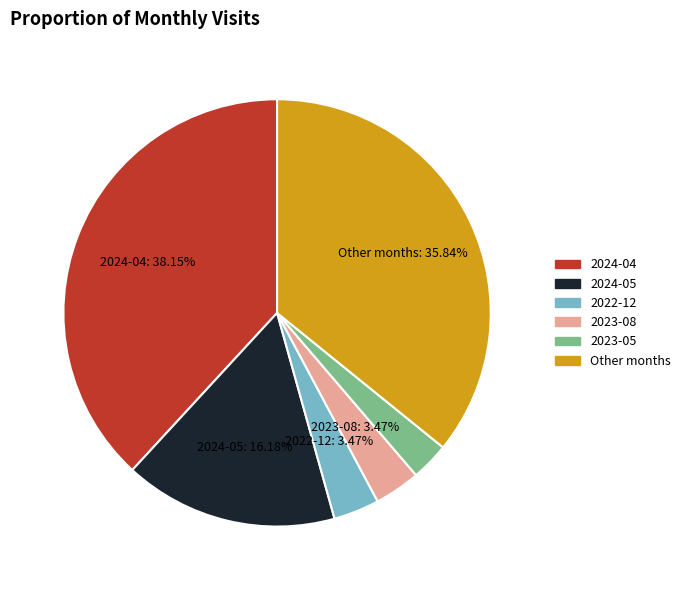

Is there any slice that represents more than half of the pie?

No